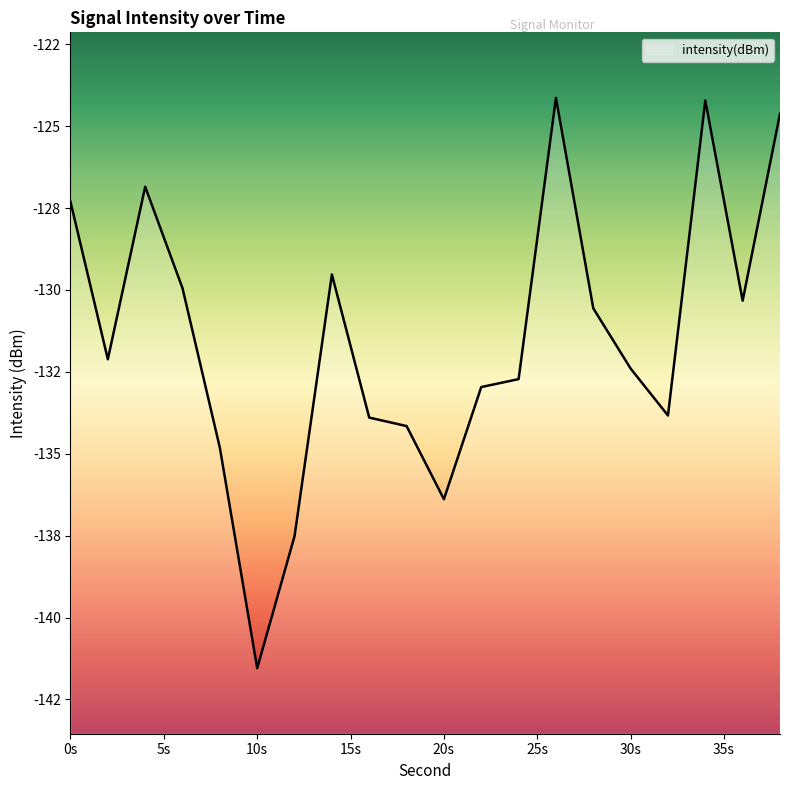

The value at 32 is -133.8. True or false?

True